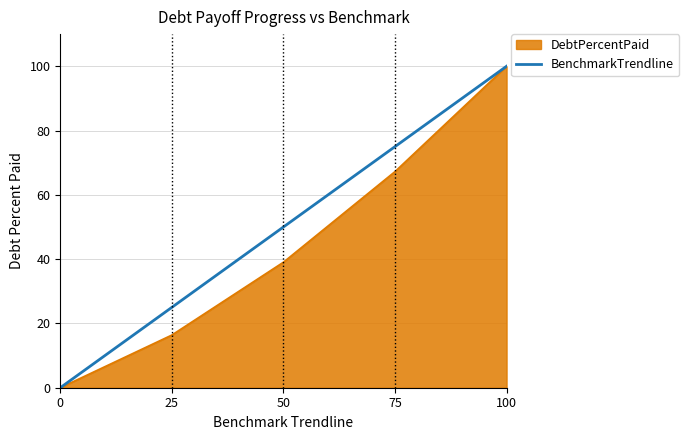

Does the chart have visible grid lines?

Yes